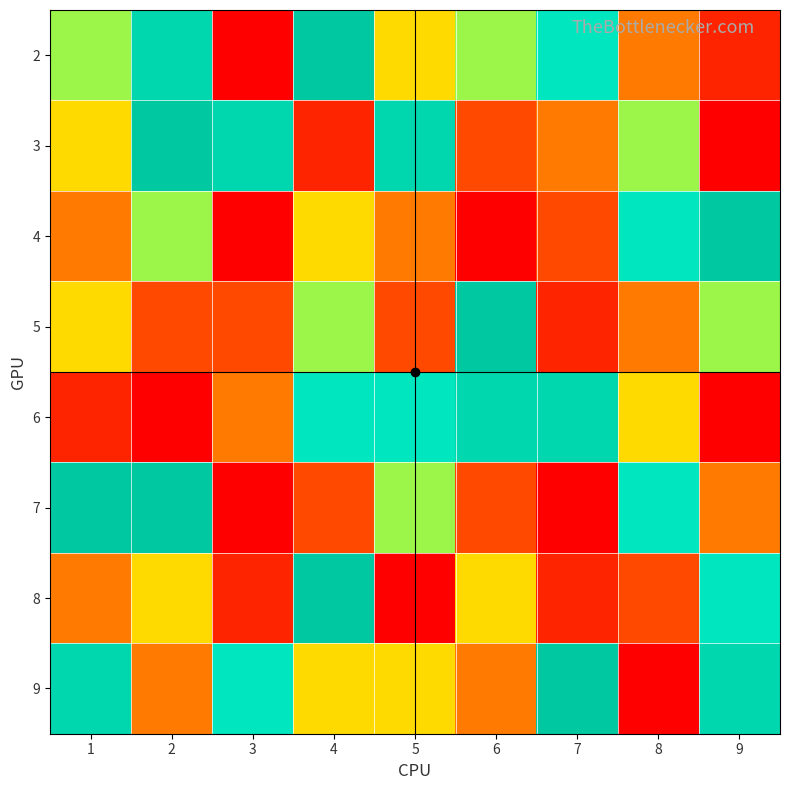

Reading left to right, extract all data points from this chart.

2: 1=6	2=8	3=1	4=9	5=5	6=6	7=7	8=4	9=2
3: 1=5	2=9	3=8	4=2	5=8	6=3	7=4	8=6	9=1
4: 1=4	2=6	3=1	4=5	5=4	6=1	7=3	8=7	9=9
5: 1=5	2=3	3=3	4=6	5=3	6=9	7=2	8=4	9=6
6: 1=2	2=1	3=4	4=7	5=7	6=8	7=8	8=5	9=1
7: 1=9	2=9	3=1	4=3	5=6	6=3	7=1	8=7	9=4
8: 1=4	2=5	3=2	4=9	5=1	6=5	7=2	8=3	9=7
9: 1=8	2=4	3=7	4=5	5=5	6=4	7=9	8=1	9=8